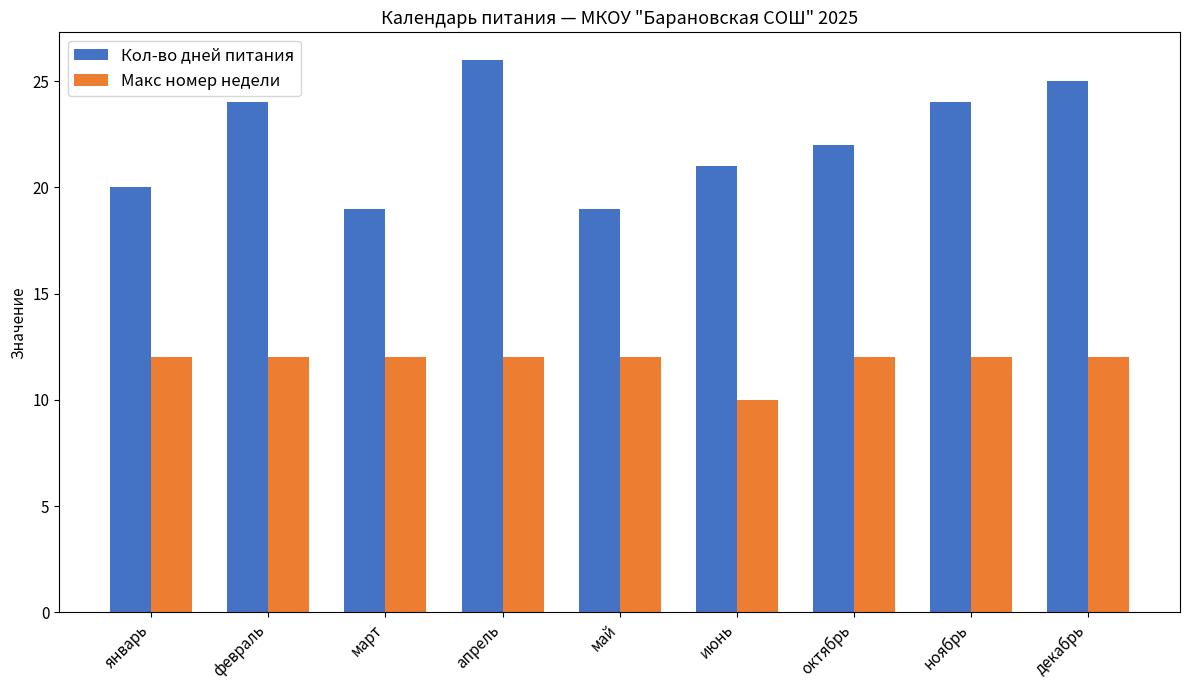

Does the chart contain any negative values?

No